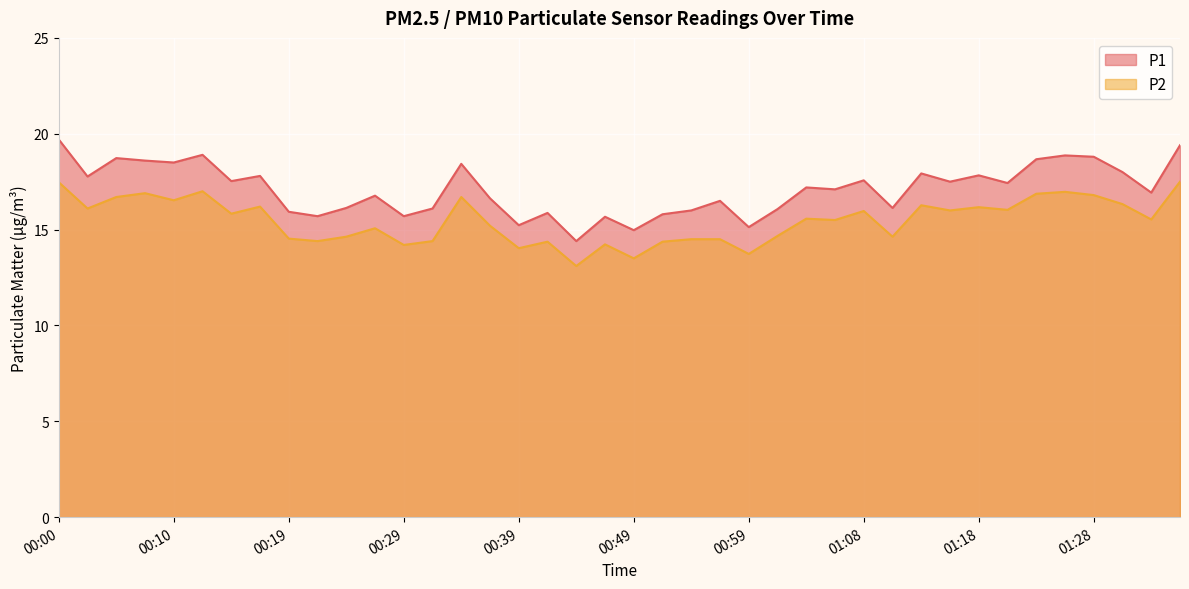

At how many categories does at least one series exceed 17?

21